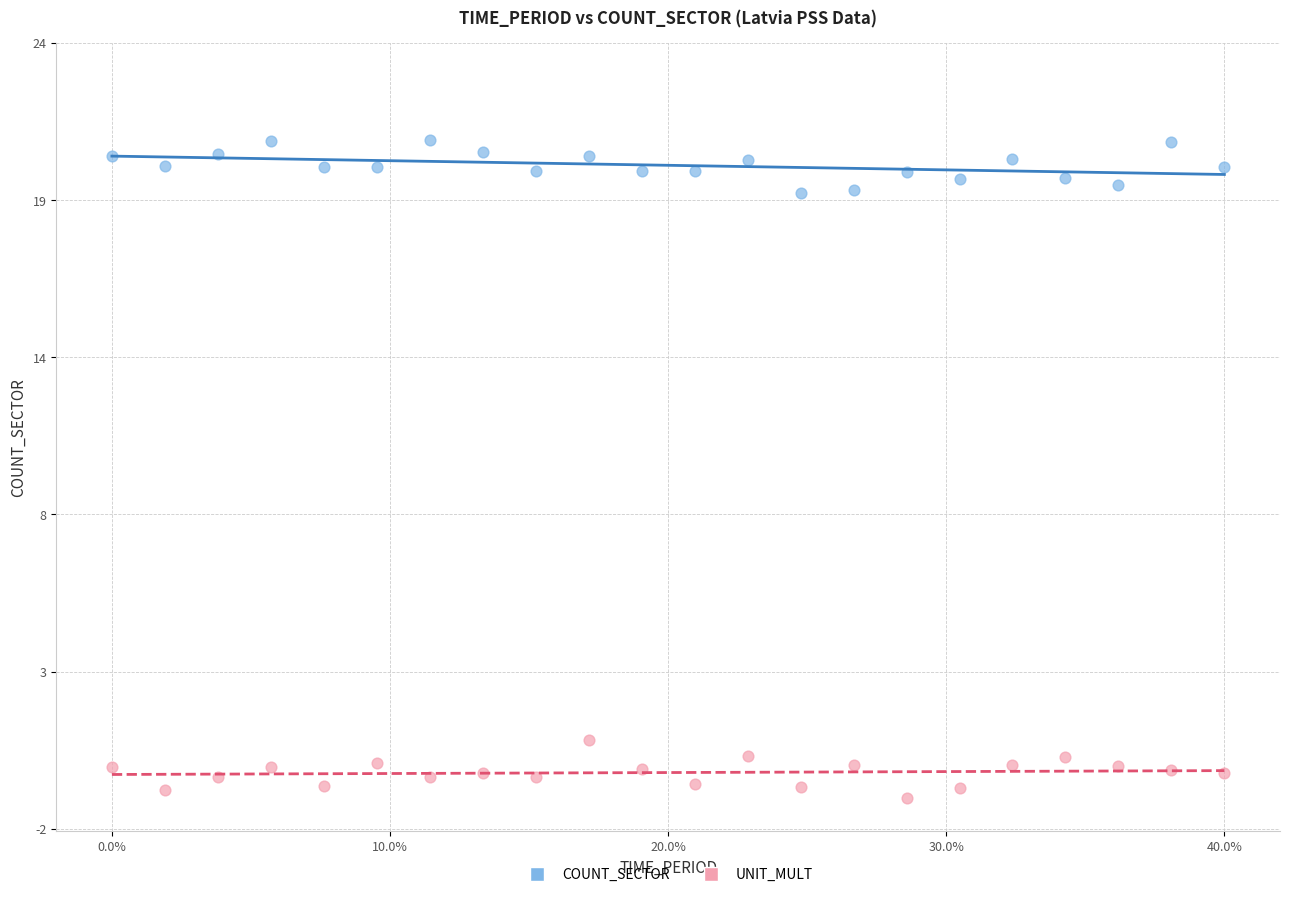

Which series reaches the maximum Y coordinate?

COUNT_SECTOR